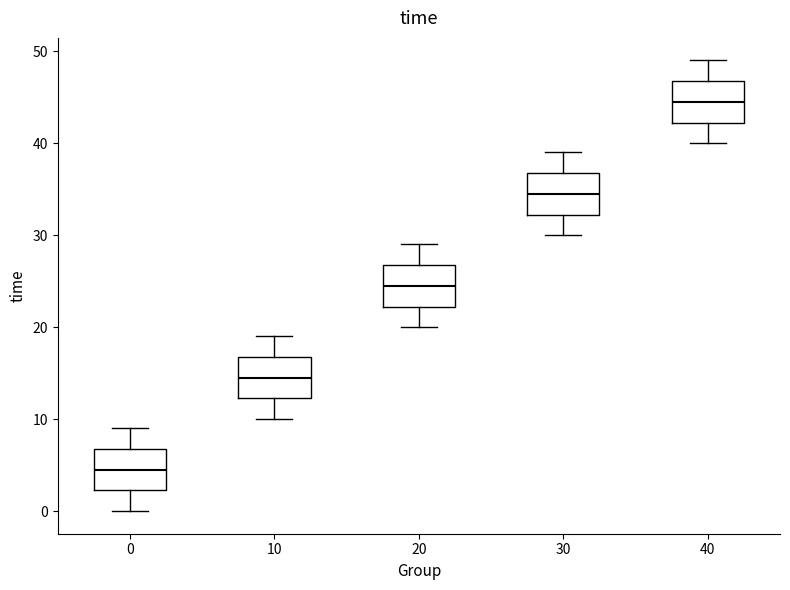

Reading left to right, read every box against the y-axis: the position of its median line, the range the box covers, and the ends of its whiskers. The values are not printed on the chart, so give them approximately, as read against the axis.

0: median 5, box 2 to 7, whiskers 0 to 9
10: median 15, box 12 to 17, whiskers 10 to 19
20: median 25, box 22 to 27, whiskers 20 to 29
30: median 35, box 32 to 37, whiskers 30 to 39
40: median 45, box 42 to 47, whiskers 40 to 49